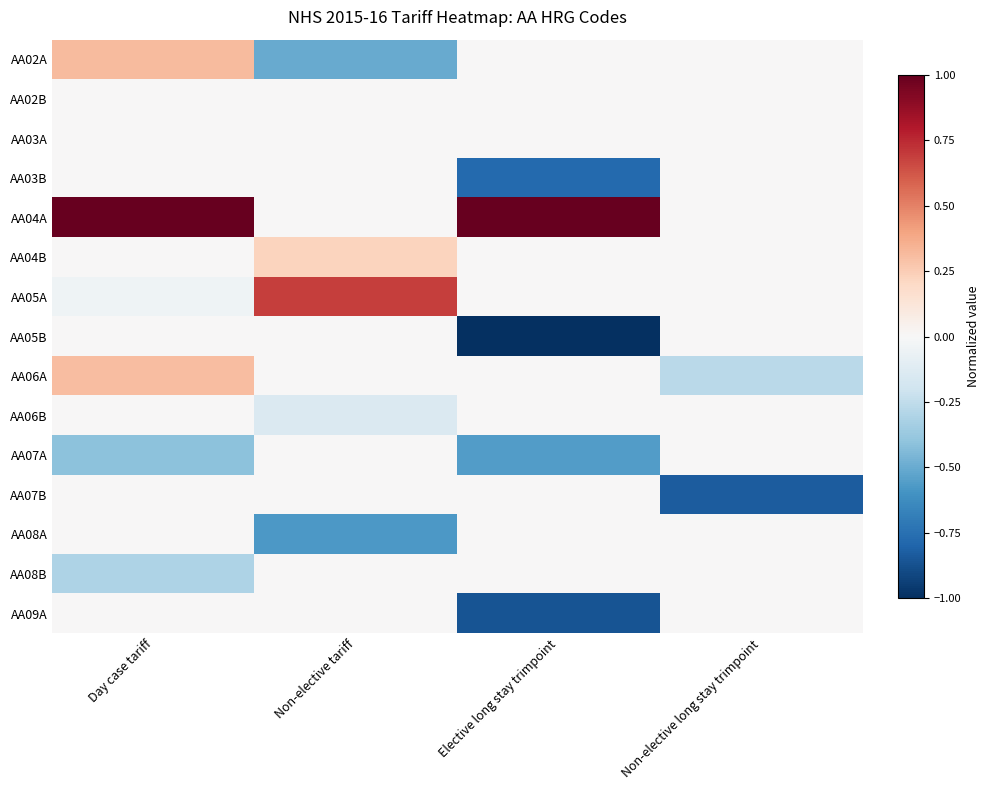

What is the minimum value shown in the chart?

-1.0